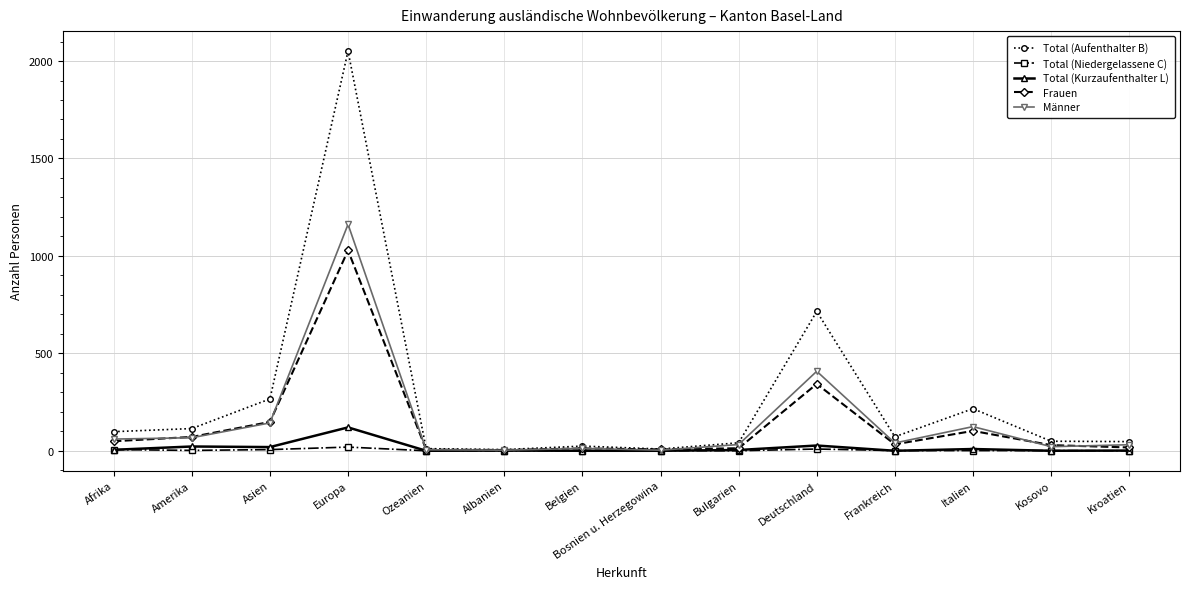

Between Amerika and Frankreich, which series saw the biggest shift?

Total (Aufenthalter B)